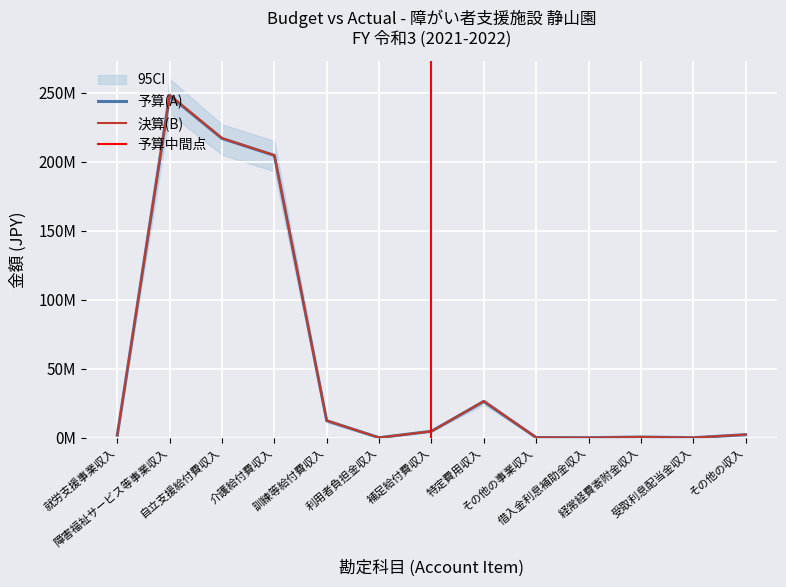

After their last crossing, which series has the higher values: 決算(B) or 予算(A)?

決算(B)